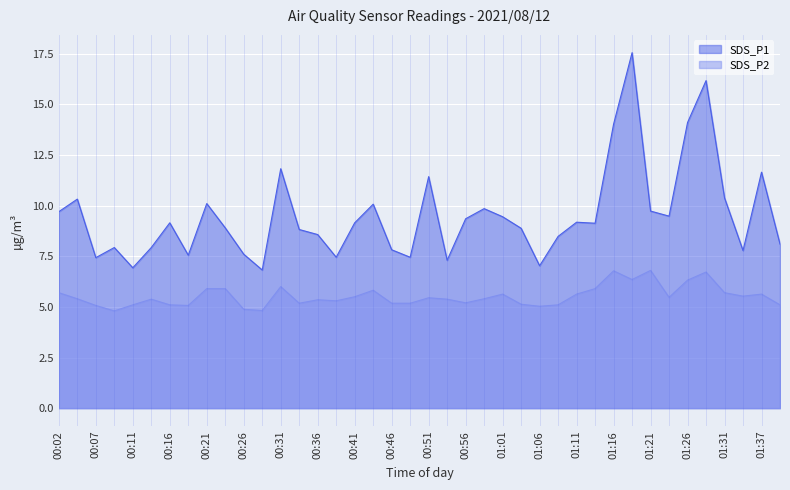

At which category is the sum across all series the highest?

01:19